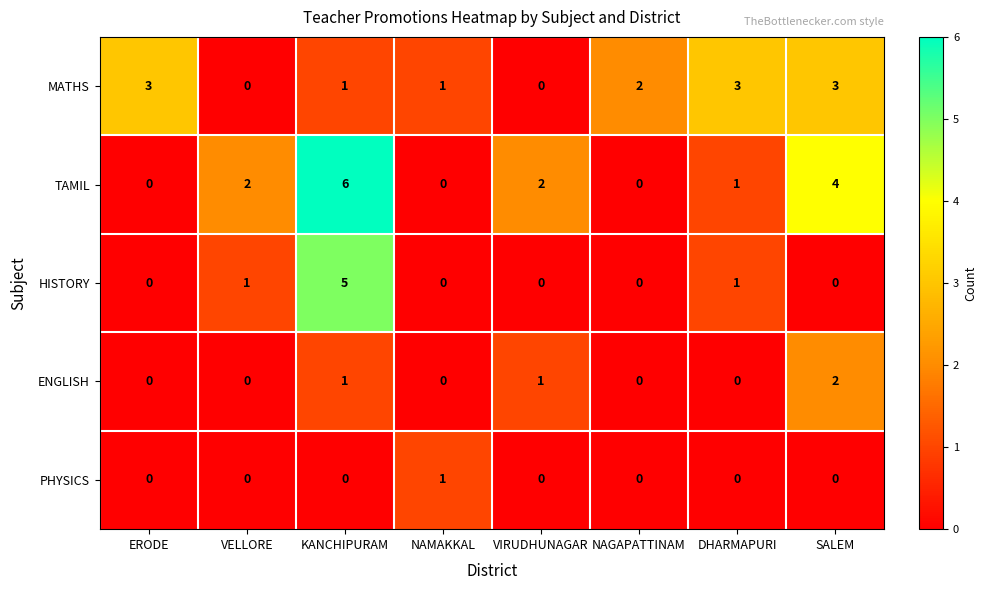

How many ENGLISH values are between 0 and 1?

7